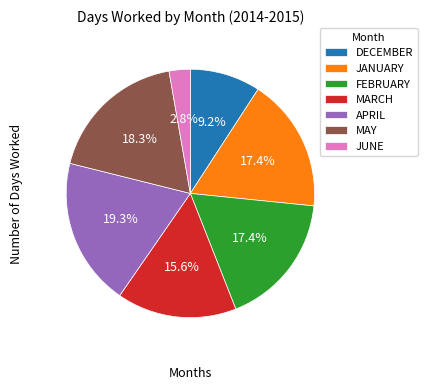

Is it true that MAY is 6% of the pie?

False